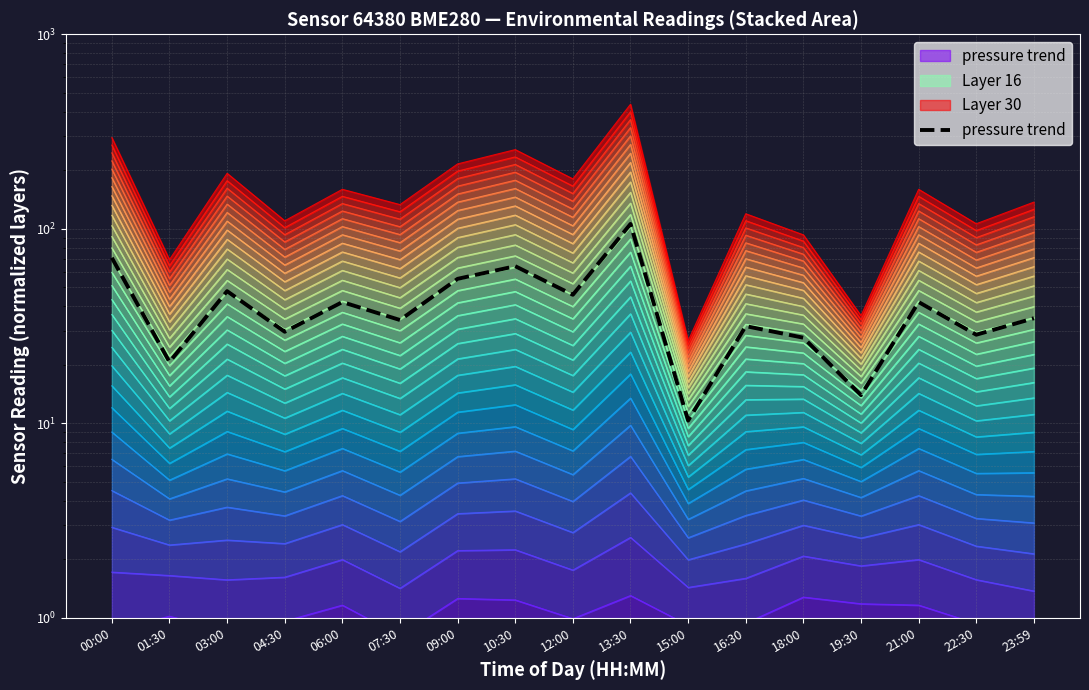

List the labels in order of value, smallest first.

15:00, 19:30, 01:30, 18:00, 22:30, 04:30, 16:30, 07:30, 23:59, 06:00, 21:00, 12:00, 03:00, 09:00, 10:30, 00:00, 13:30